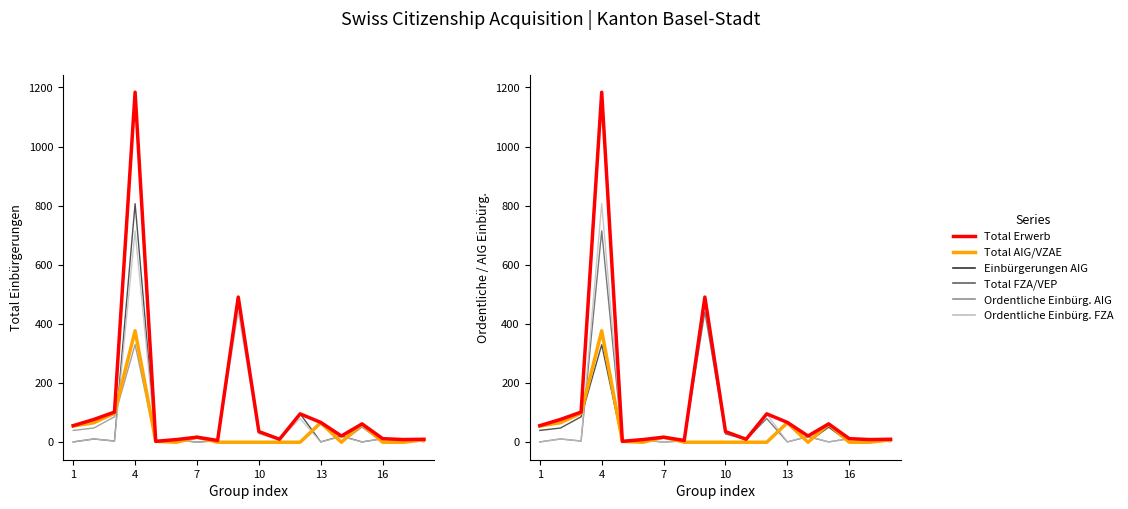

At how many categories does at least one series exceed 1133?

1